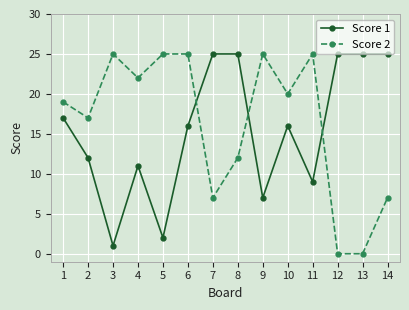

Where does the Score 1 series first go above 16?

1